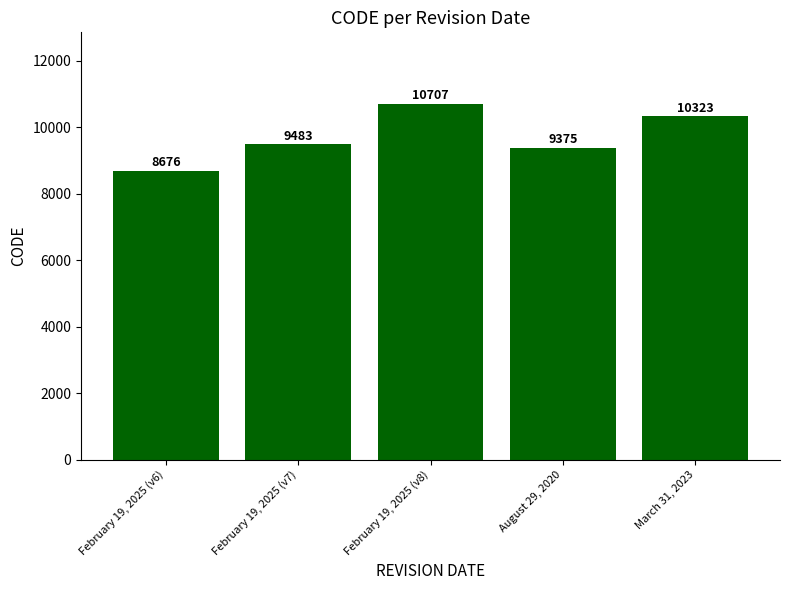

True or false: the data shows 5068 at August 29, 2020.

False